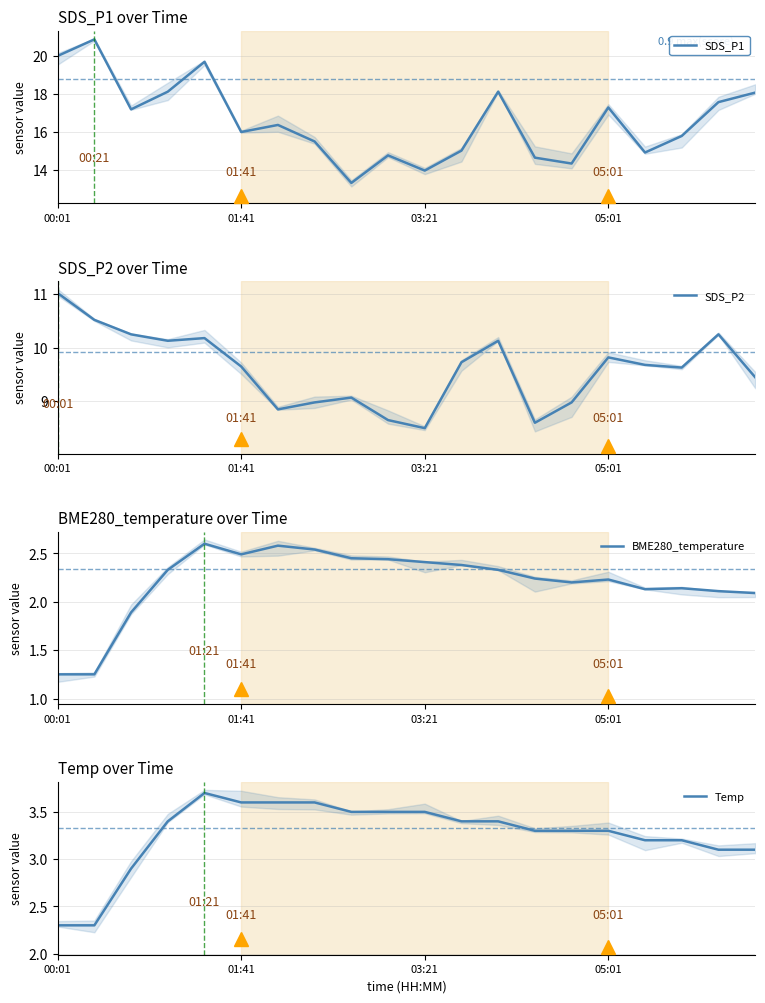

What is the value of the SDS_P1 point at the 8th from the left?

15.5